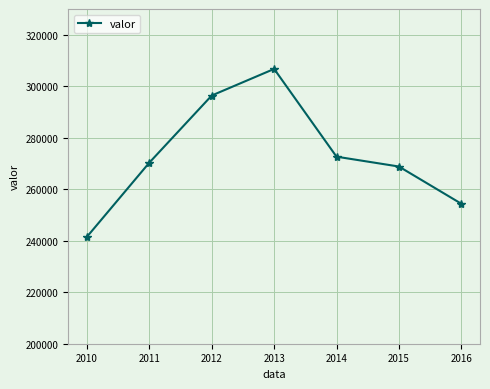

How many points are higher than both their immediate neighbors (excluding endpoints)?

1